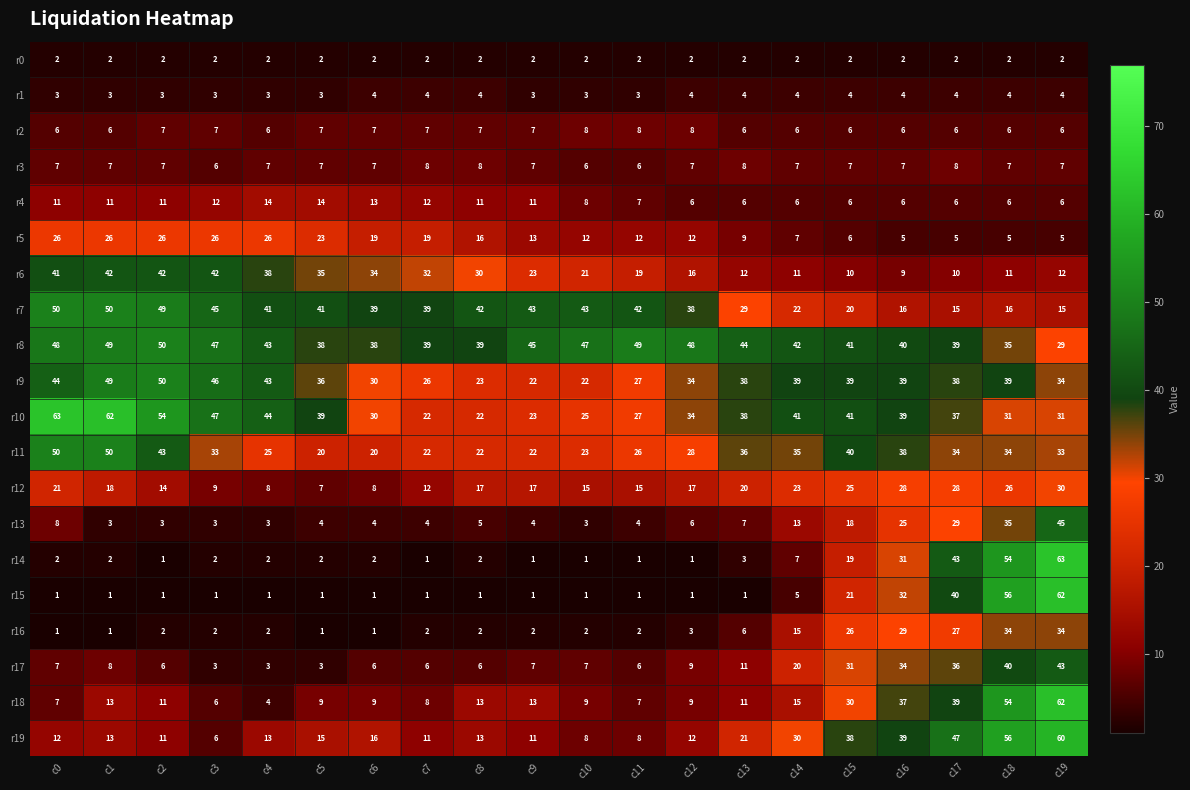

Which series has the largest range (max minus min)?

r14